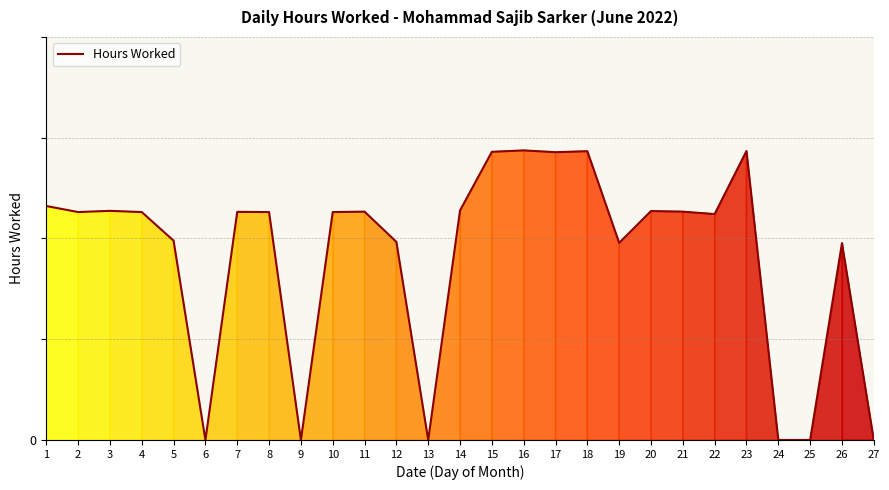

The chart shows a value of 13.0 at 12. True or false?

False